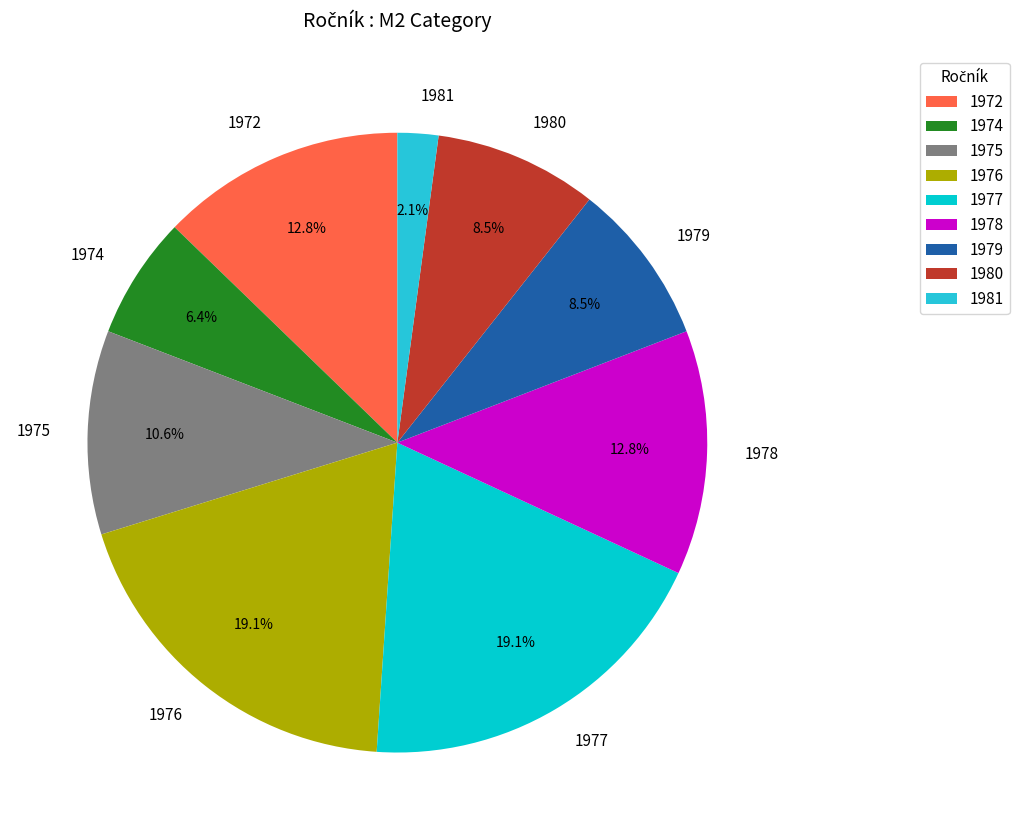

Which category has the smallest portion of the pie?

1981